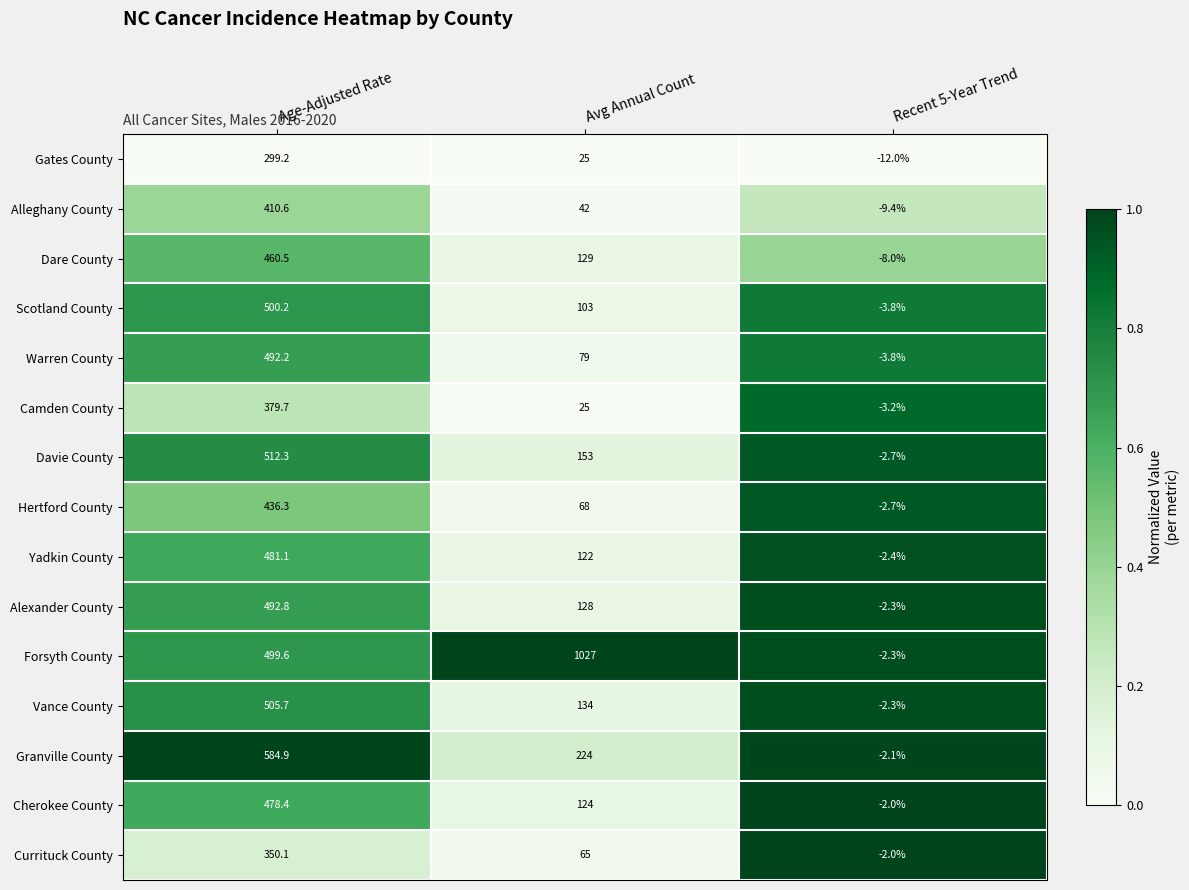

Rank the series at Age-Adjusted Rate from highest to lowest value.

Granville County, Davie County, Vance County, Scotland County, Forsyth County, Alexander County, Warren County, Yadkin County, Cherokee County, Dare County, Hertford County, Alleghany County, Camden County, Currituck County, Gates County